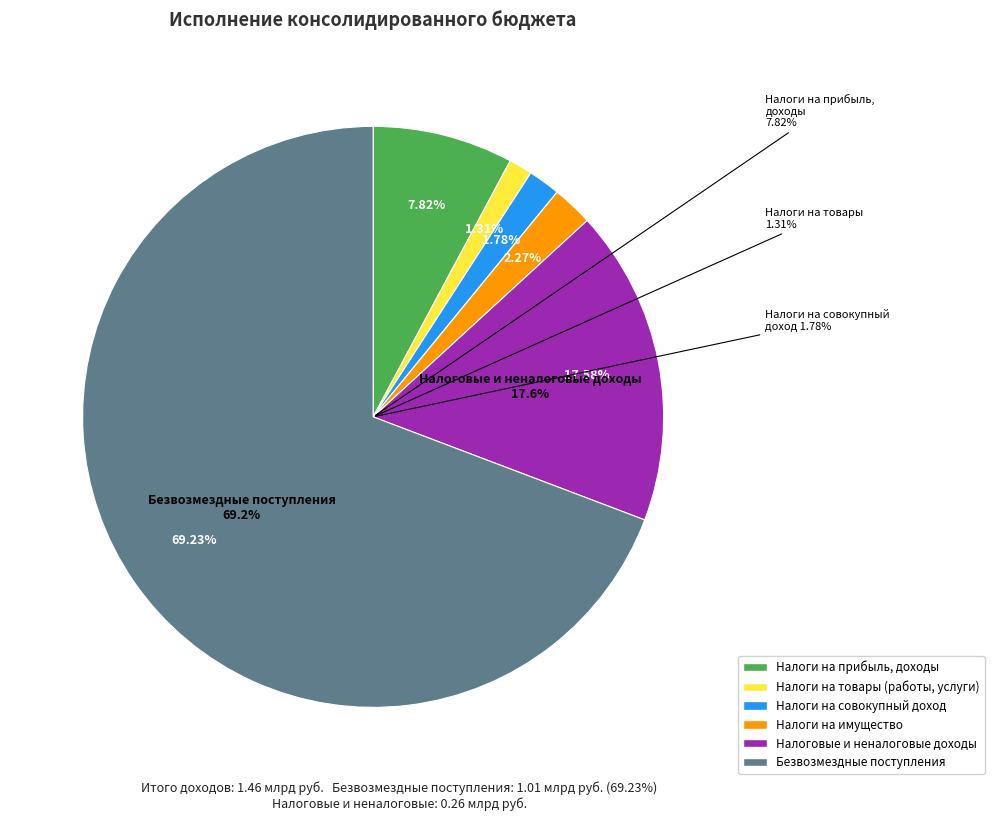

How many slices are in this pie chart?

6